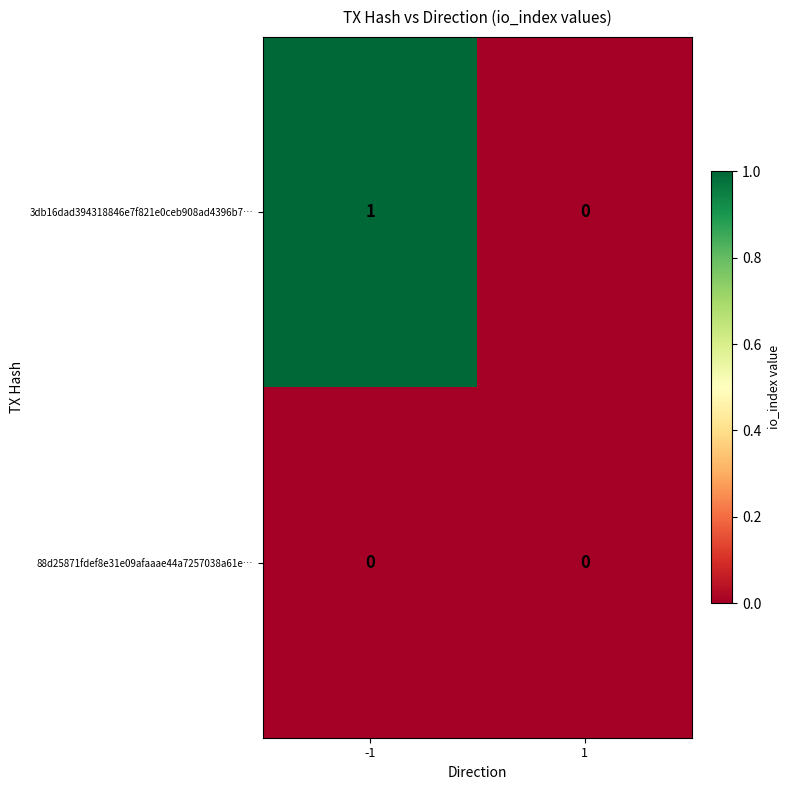

Rank the series by their average value, from lowest to highest.

88d25871fdef8e31e09afaaae44a7257038a61e…, 3db16dad394318846e7f821e0ceb908ad4396b7…